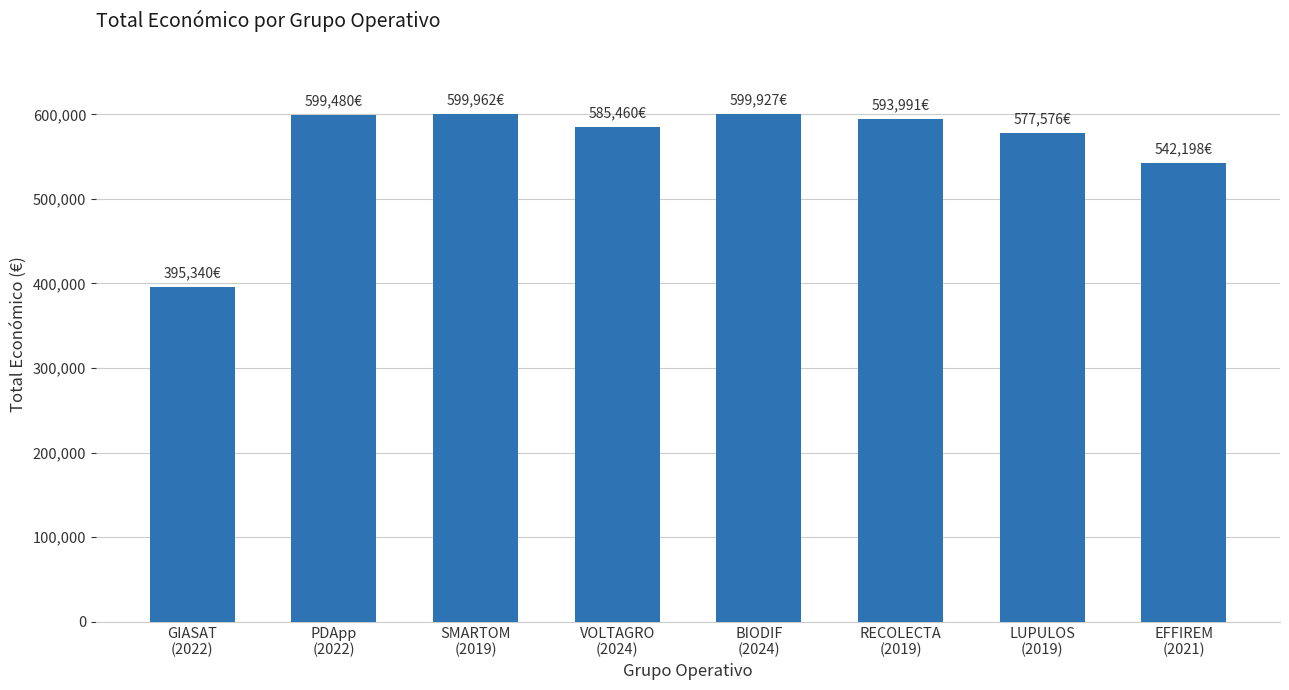

Count the number of data series in this chart.

1